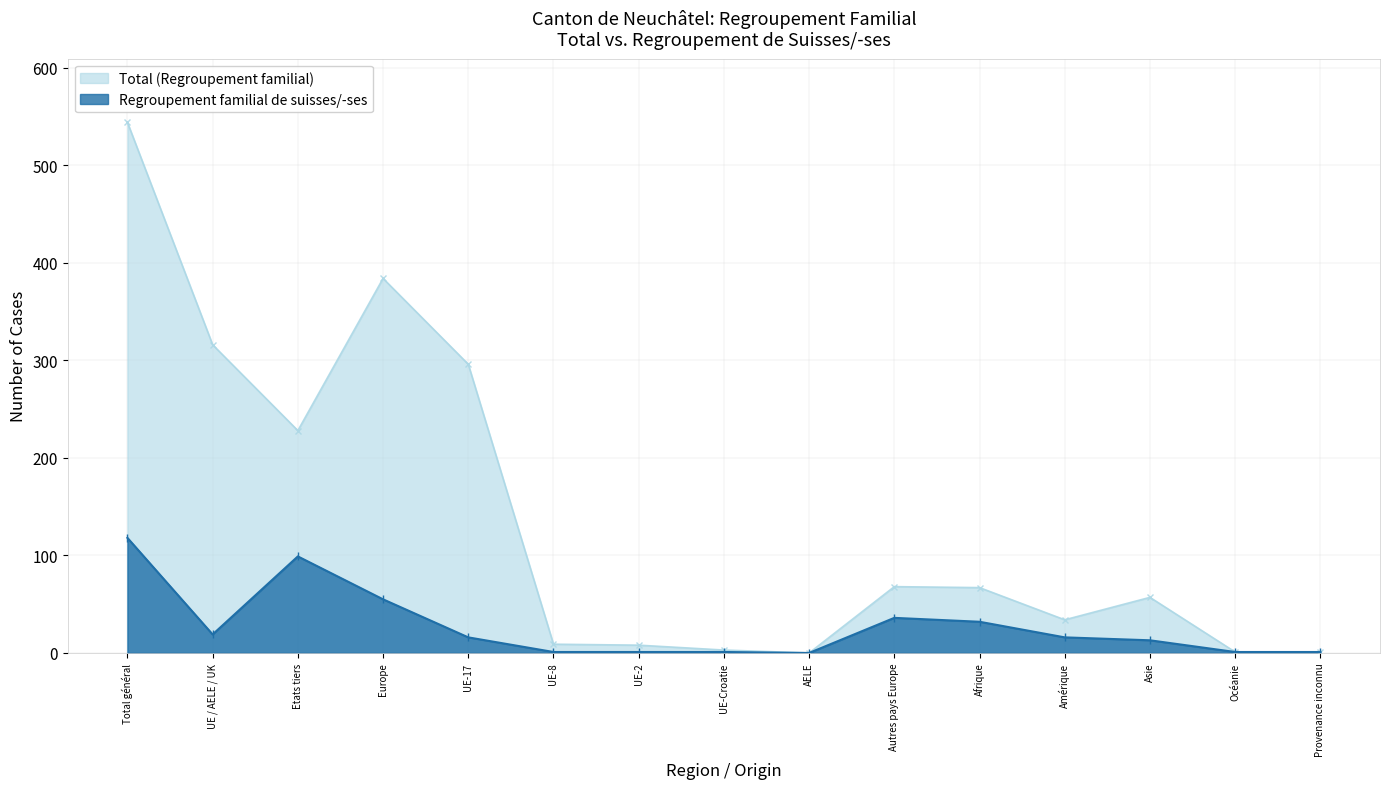

How many interior local peaks does the Total (Regroupement familial) series have?

3